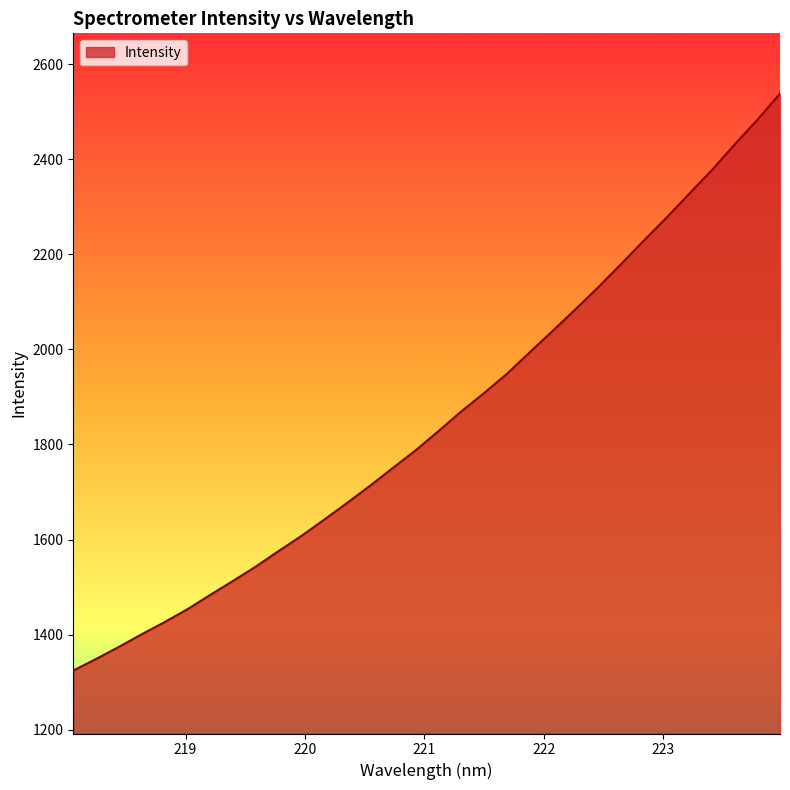

What is the greatest value displayed?

2538.0